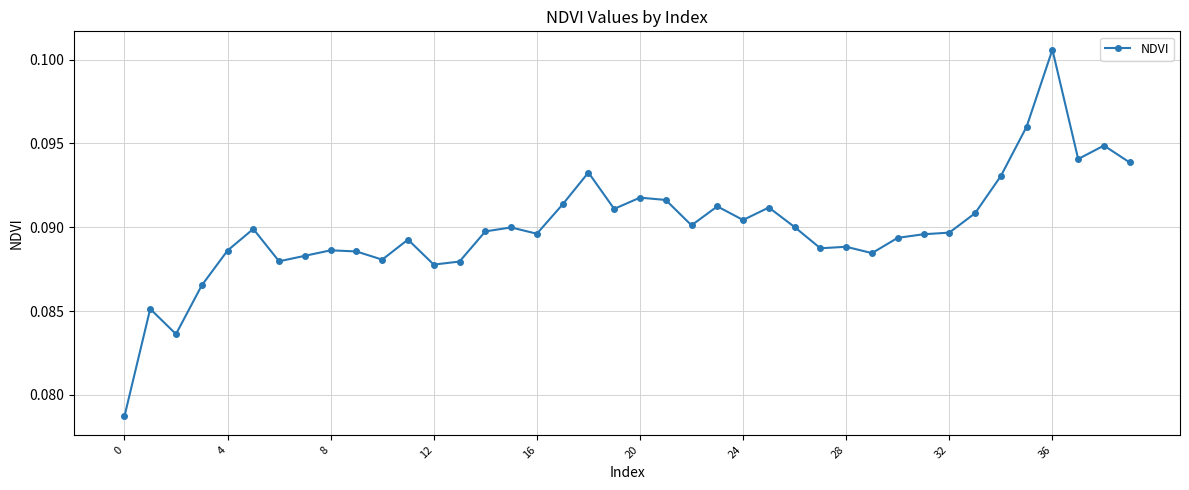

What is the sum of all values?

3.6